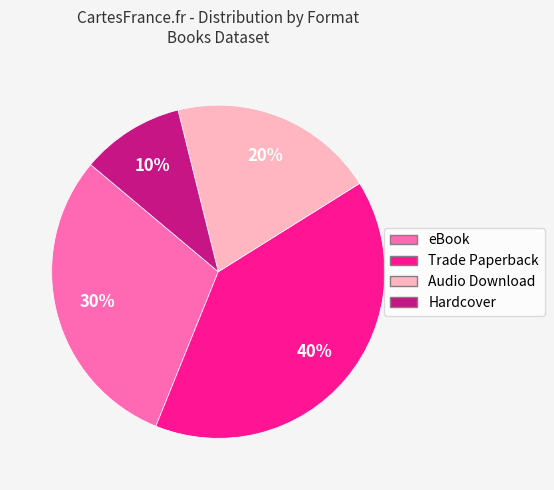

Rank the categories by value from highest to lowest.

Trade Paperback, eBook, Audio Download, Hardcover